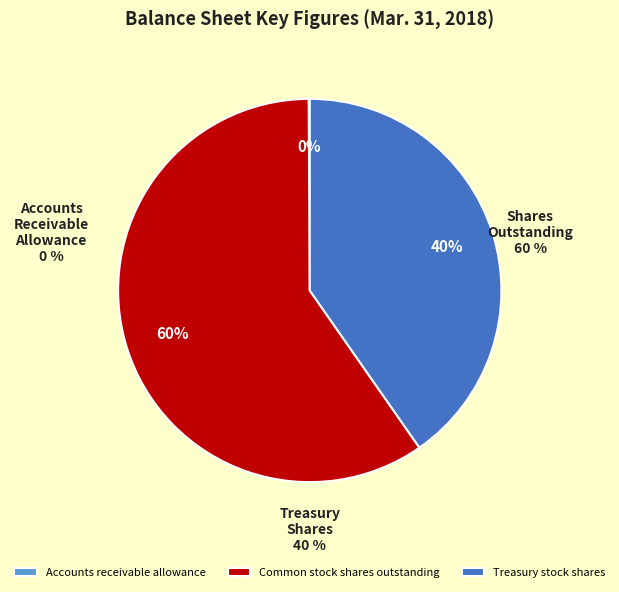

To the nearest percent, what portion does Common stock shares outstanding represent?

60%